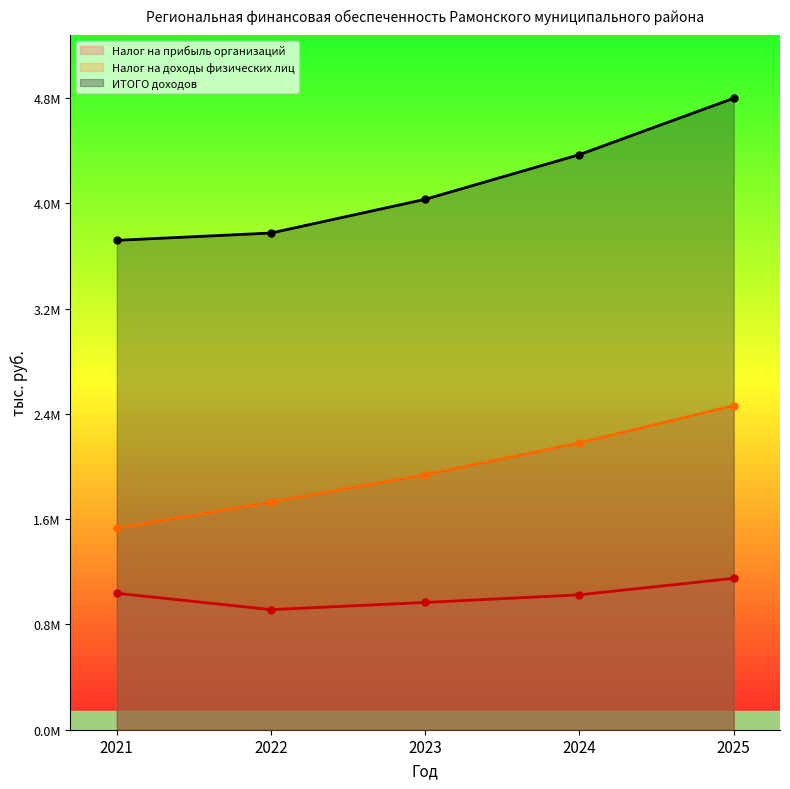

True or false: Налог на прибыль организаций and Налог на доходы физических лиц cross at least once.

False